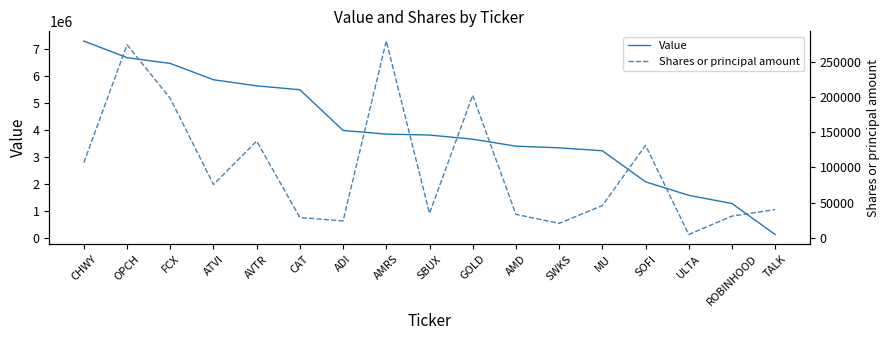

Is it true that Shares or principal amount equals 107000 at CHWY?

True